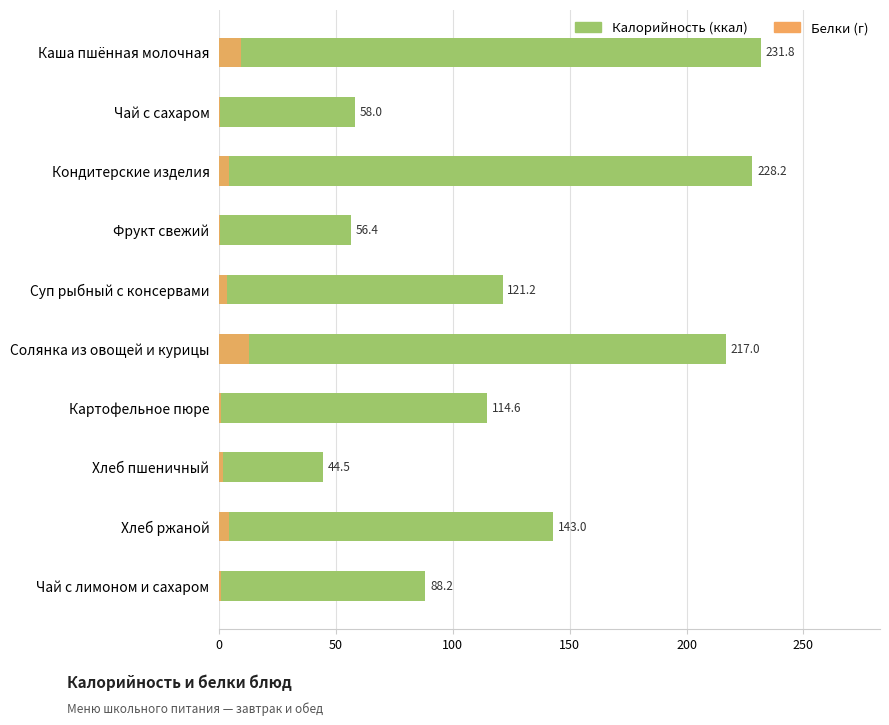

What is the minimum value for Белки?

0.2